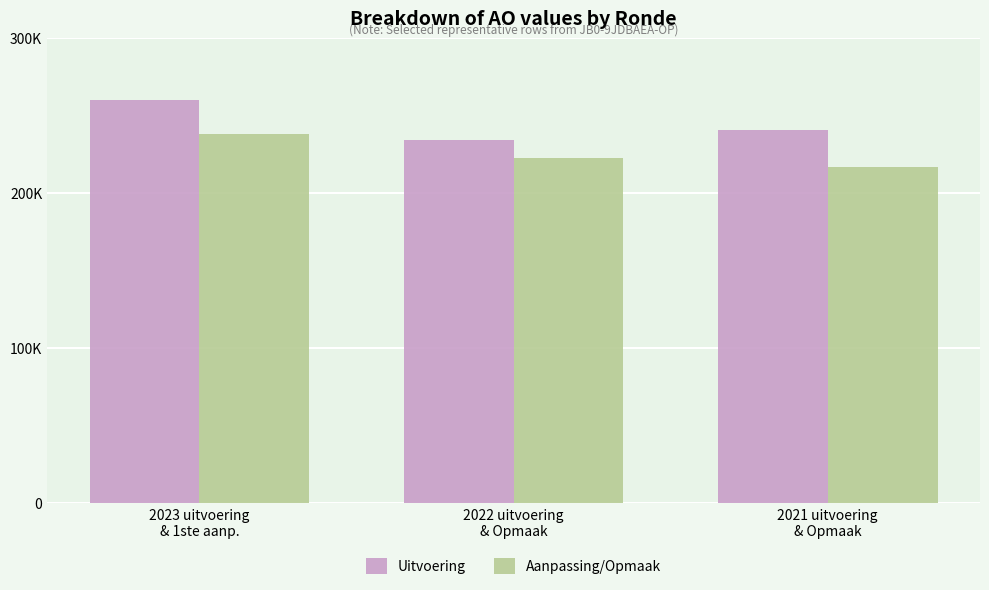

At which category is the sum across all series the highest?

2023 uitvoering
& 1ste aanp.